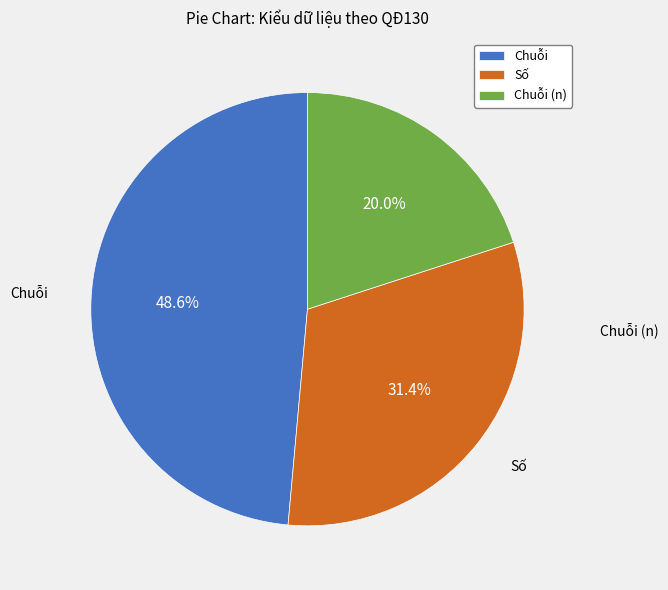

To the nearest percent, what is the combined percentage of Chuỗi (n) and Chuỗi?

69%